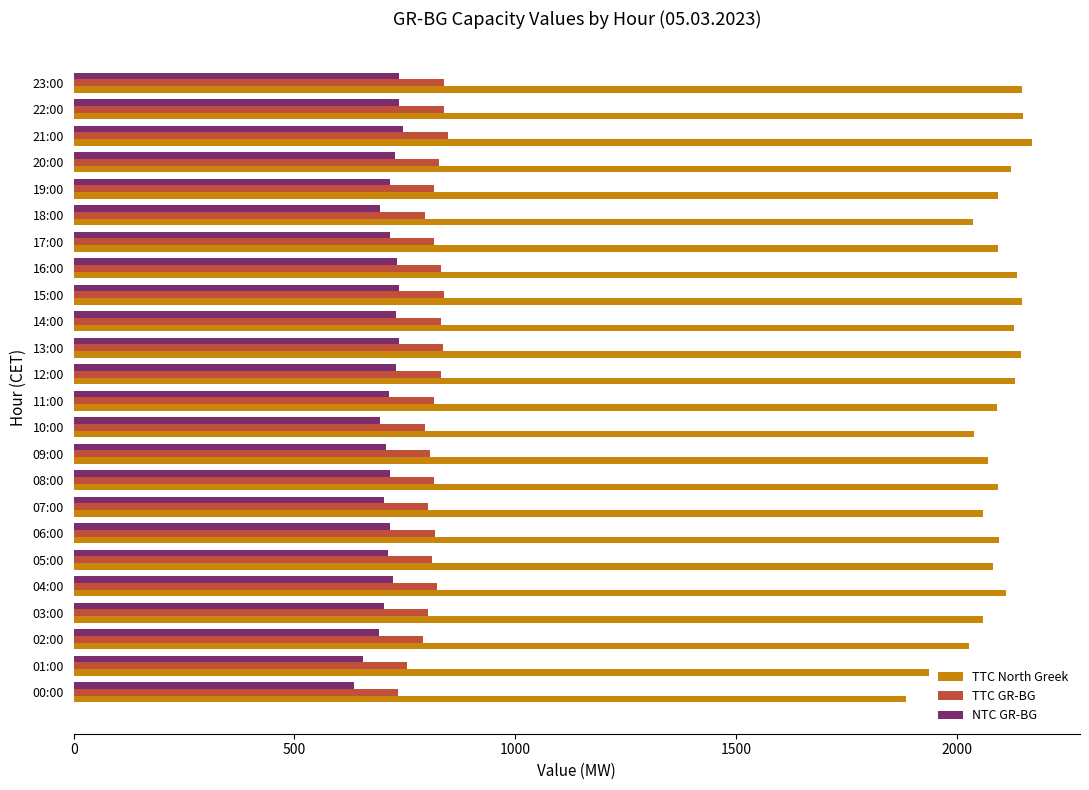

Which series has the largest range (max minus min)?

TTC North Greek